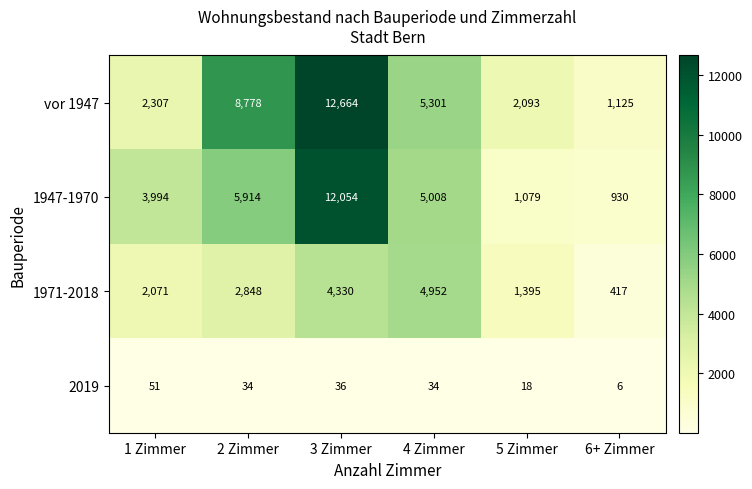

At which category is the sum across all series the highest?

3 Zimmer